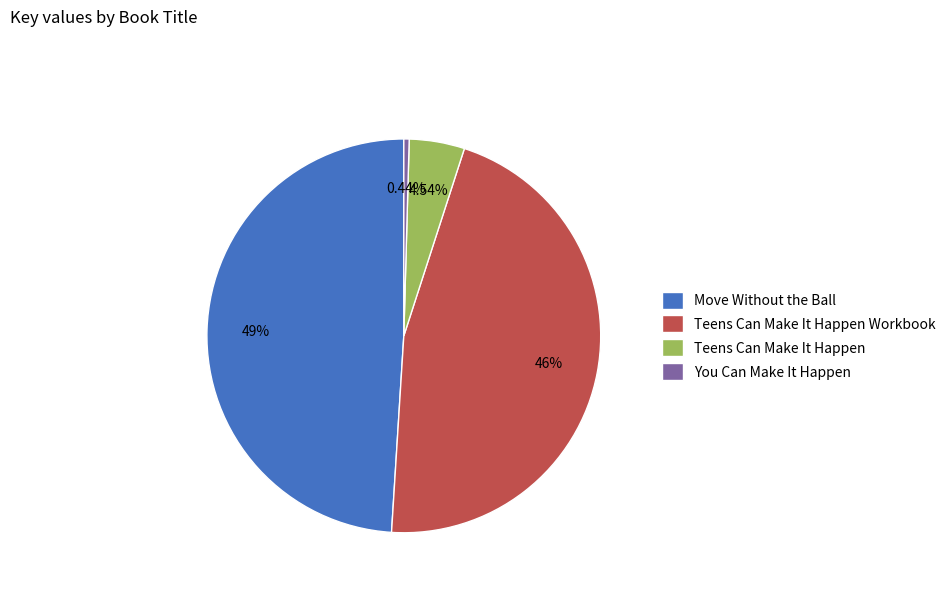

To the nearest percent, what percentage of the pie is Teens Can Make It Happen Workbook?

46%